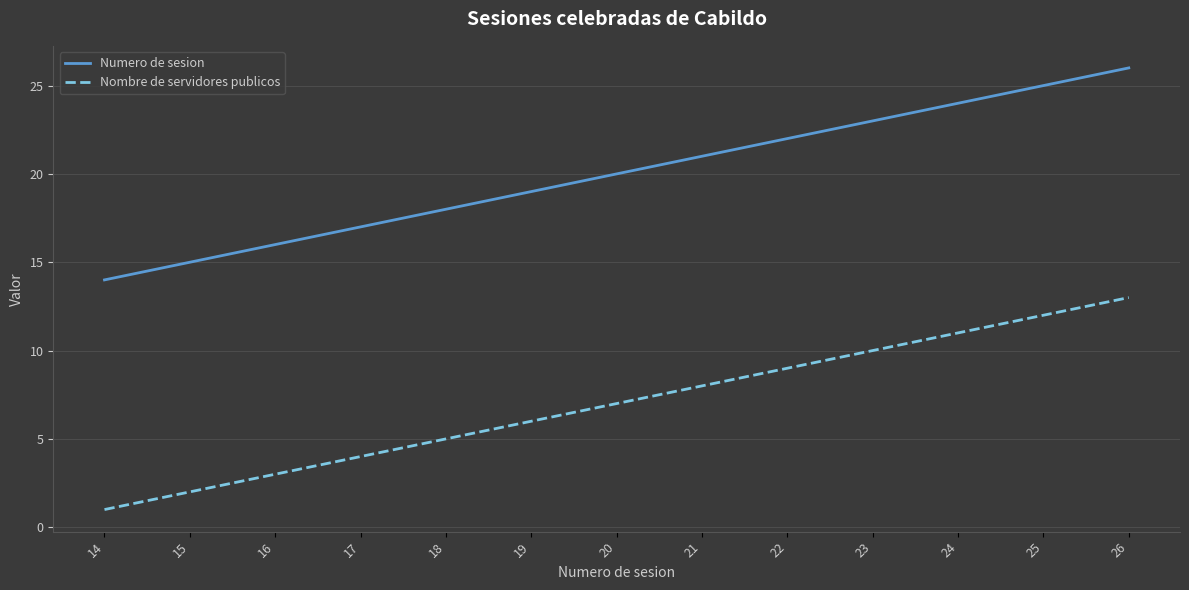

Which label corresponds to the largest value in the chart?

26